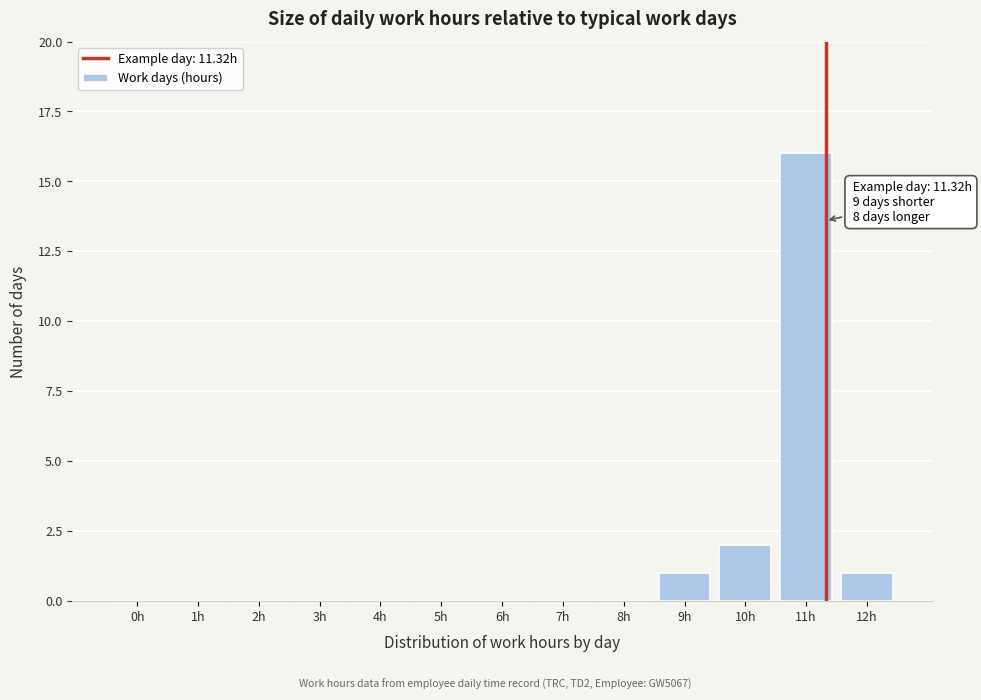

Reading left to right, list all the values displayed in this chart.

0h=0	1h=0	2h=0	3h=0	4h=0	5h=0	6h=0	7h=0	8h=0	9h=1	10h=2	11h=16	12h=1